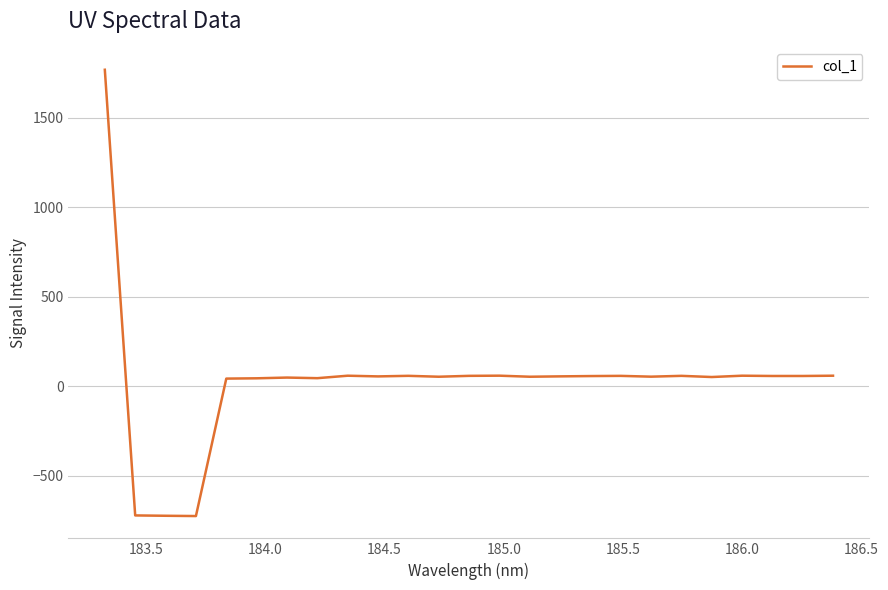

What is the smallest value displayed?

-726.3